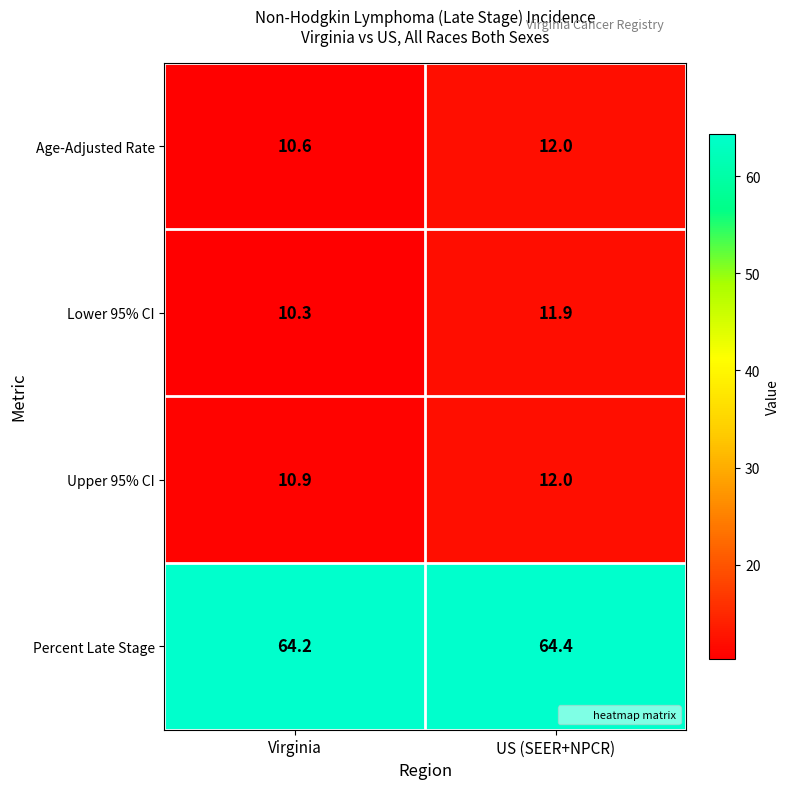

Rank the series at Virginia from lowest to highest value.

Lower 95% CI, Age-Adjusted Rate, Upper 95% CI, Percent Late Stage